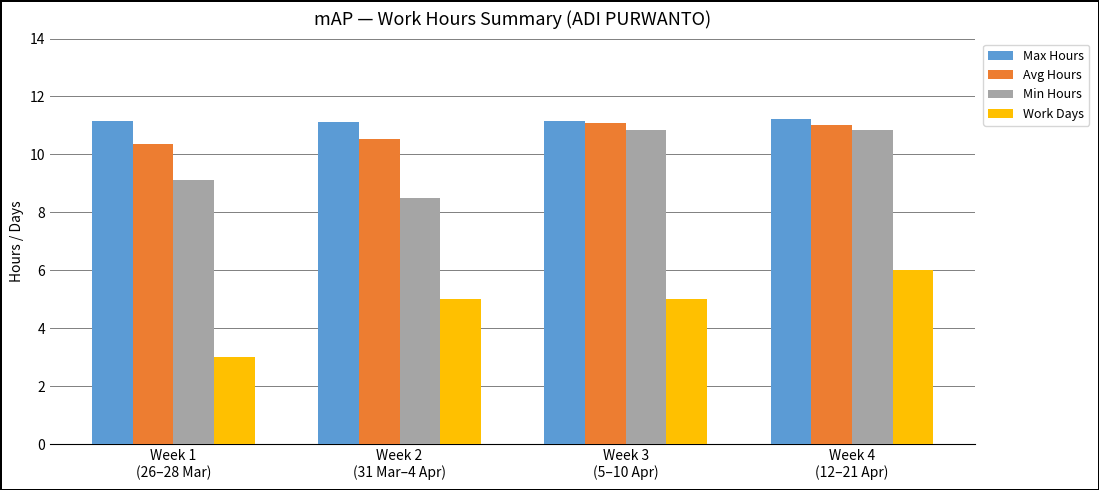

Is it true that Max Hours equals 11.2 at Week 4
(12–21 Apr)?

True